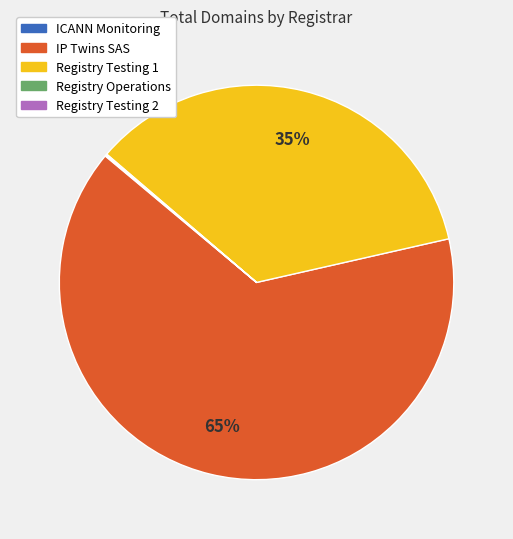

To the nearest percent, what is the difference between the largest and smallest slice percentages?

65%